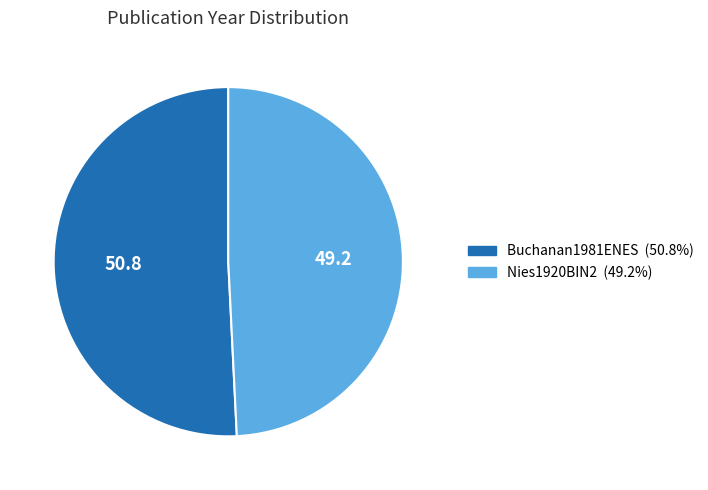

True or false: Nies1920BIN2 accounts for 49% of the total.

True